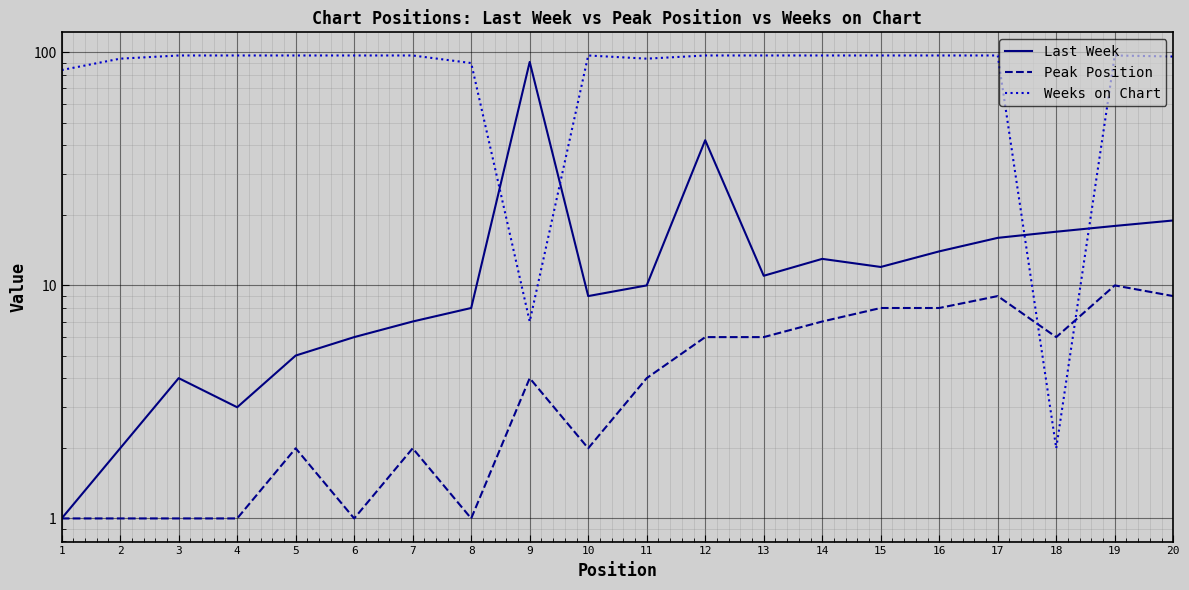

What is the lowest value of the Peak Position series?

1